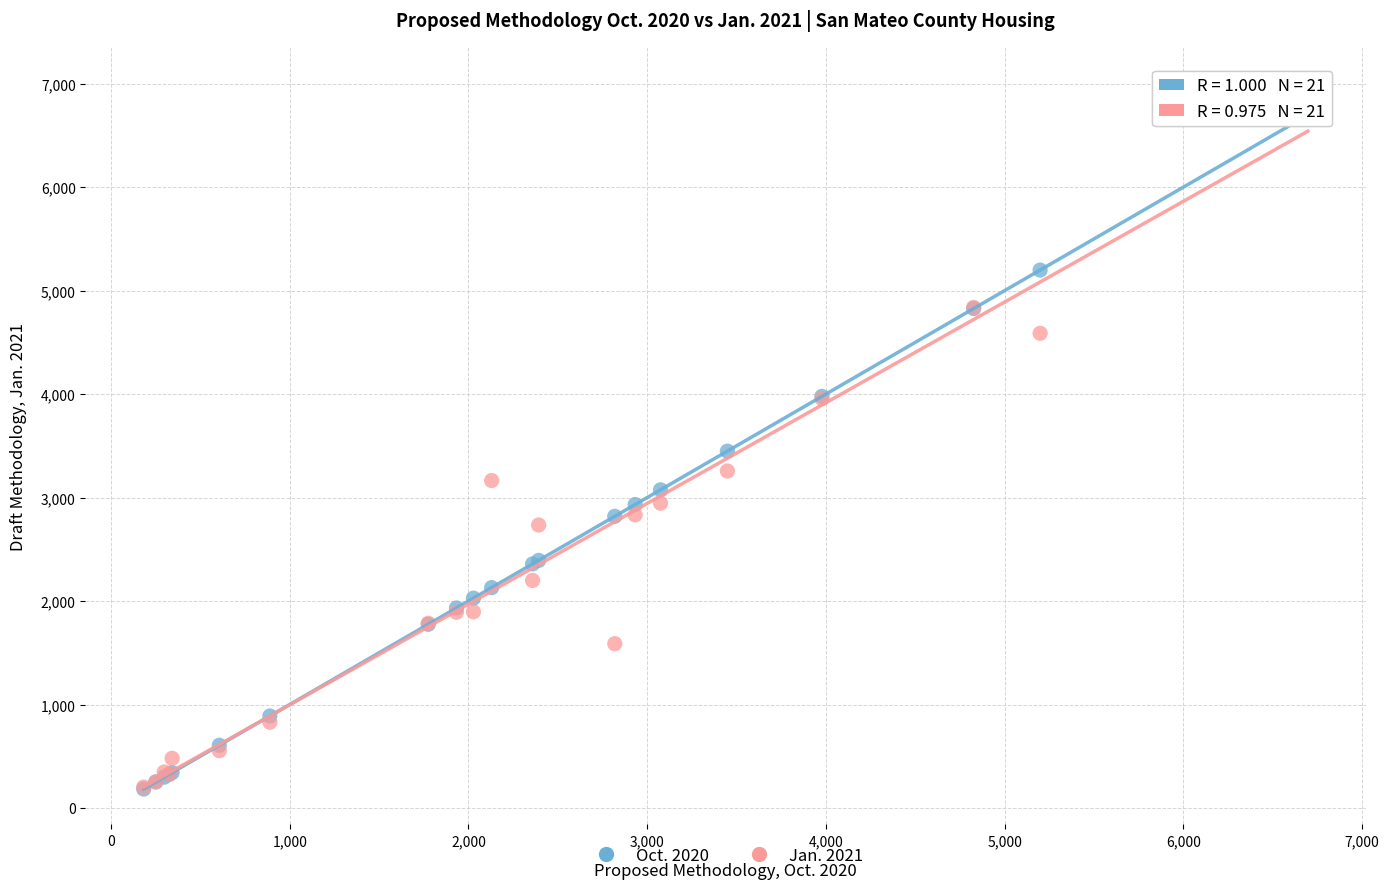

Which series reaches the maximum Y coordinate?

Jan. 2021